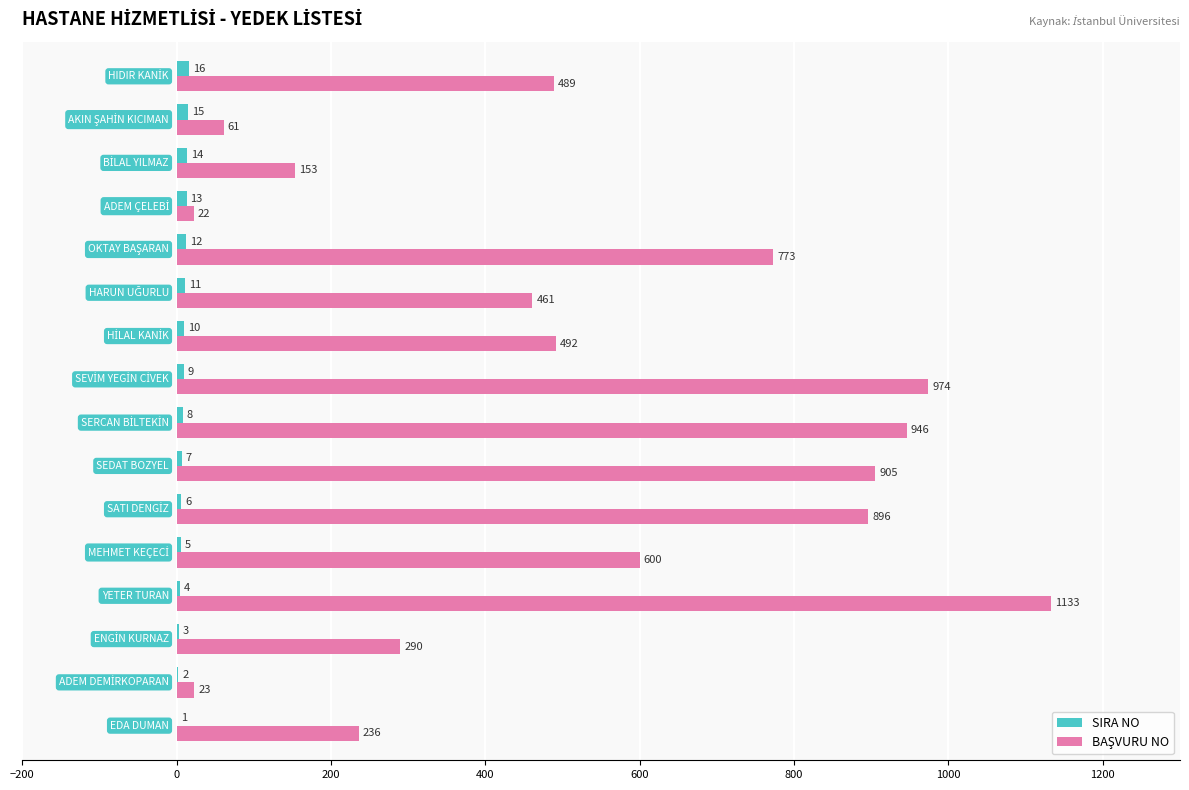

How many data points does each series have?

16